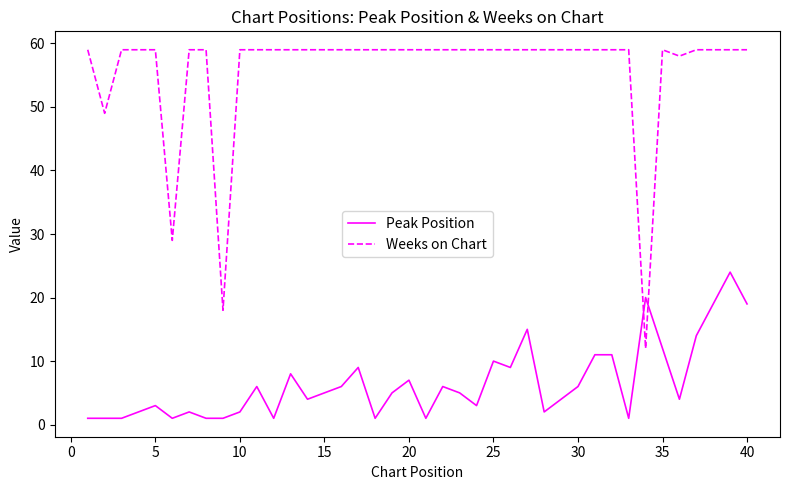

What are all the series names shown in the legend?

Peak Position, Weeks on Chart